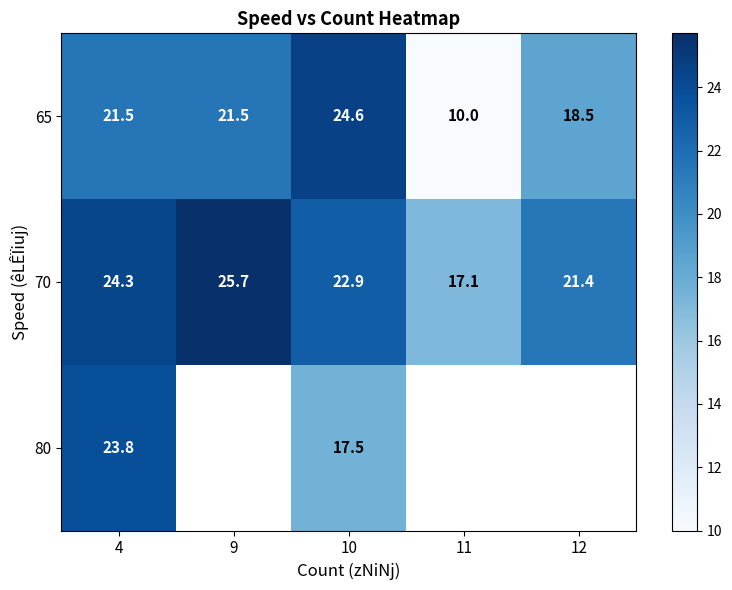

Rank the series at 10 from highest to lowest value.

65, 70, 80